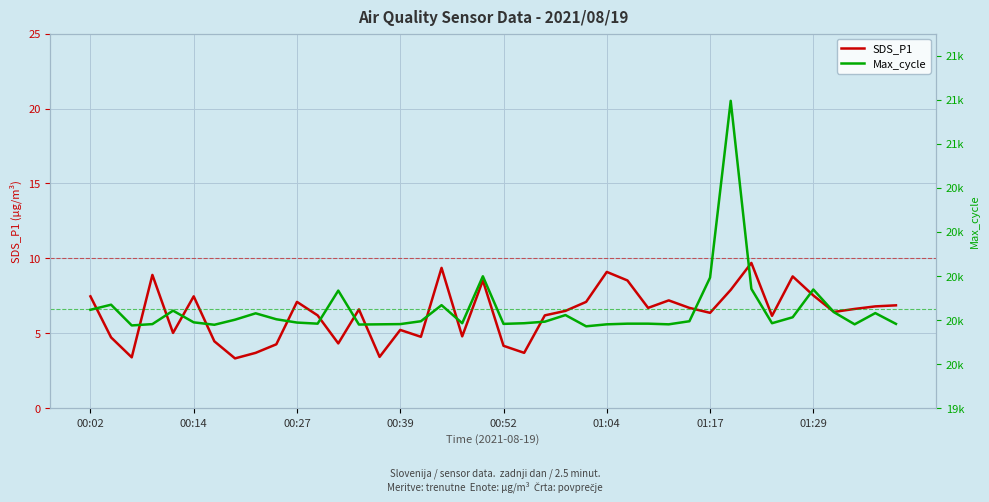

True or false: SDS_P1 and Max_cycle cross at least once.

False